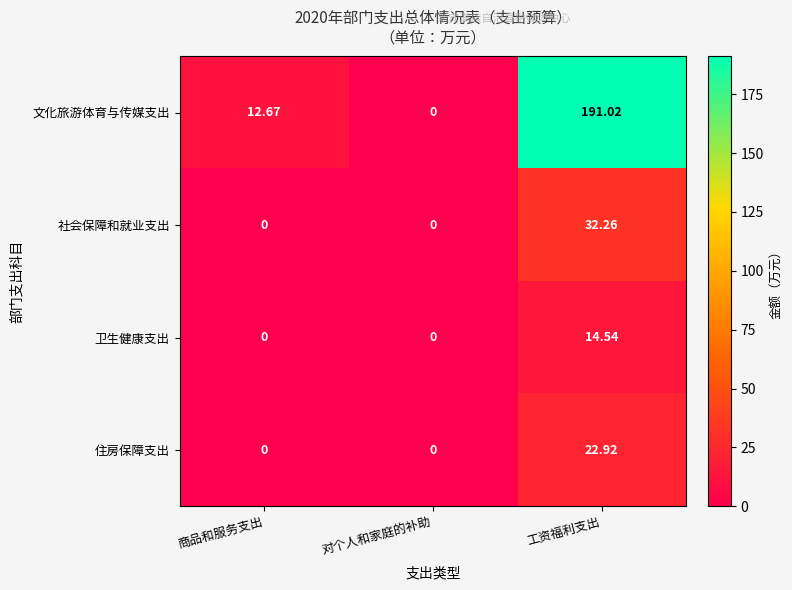

List the series in order of their peak value, lowest first.

卫生健康支出, 住房保障支出, 社会保障和就业支出, 文化旅游体育与传媒支出